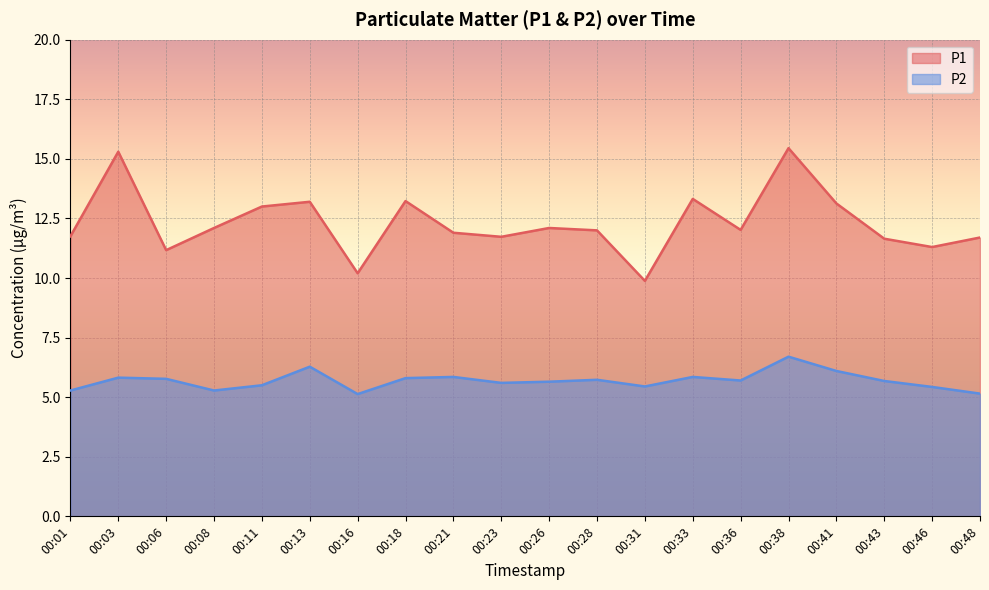

Which series has the largest range (max minus min)?

P1